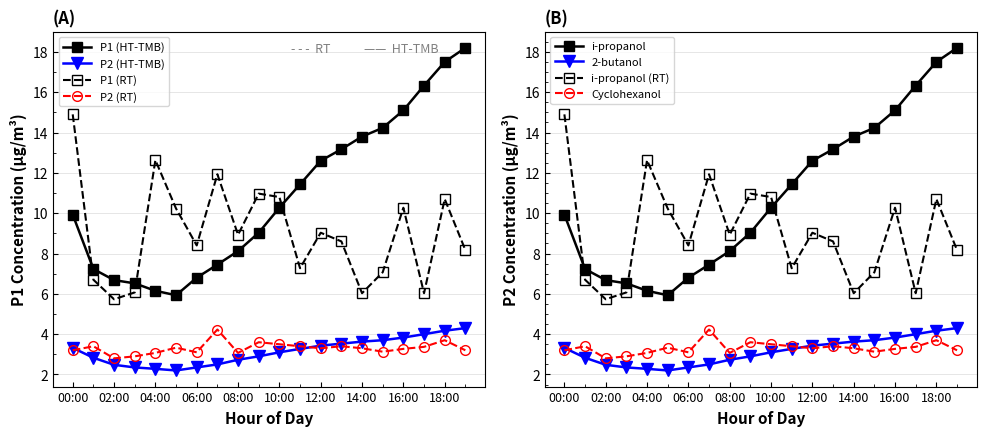

What is the difference between the maximum and minimum values in the P1_dotted series?

9.2